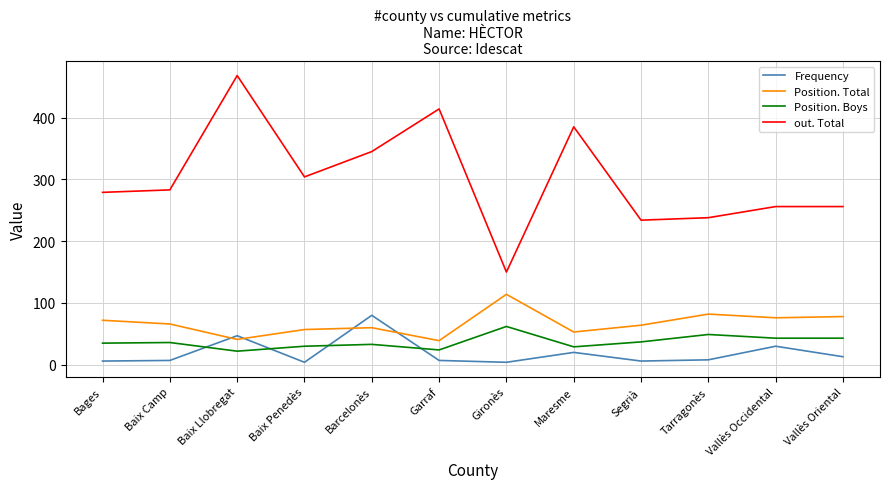

The out. Total series shows 341 at Vallès Occidental. True or false?

False